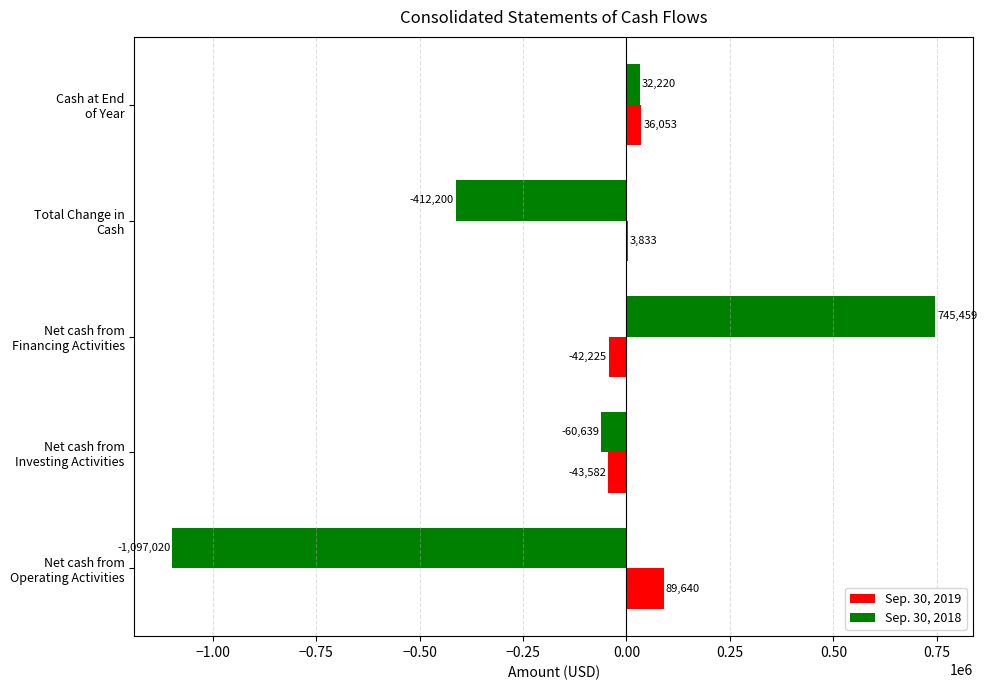

What is the highest value of the Sep. 30, 2018 series?

745459